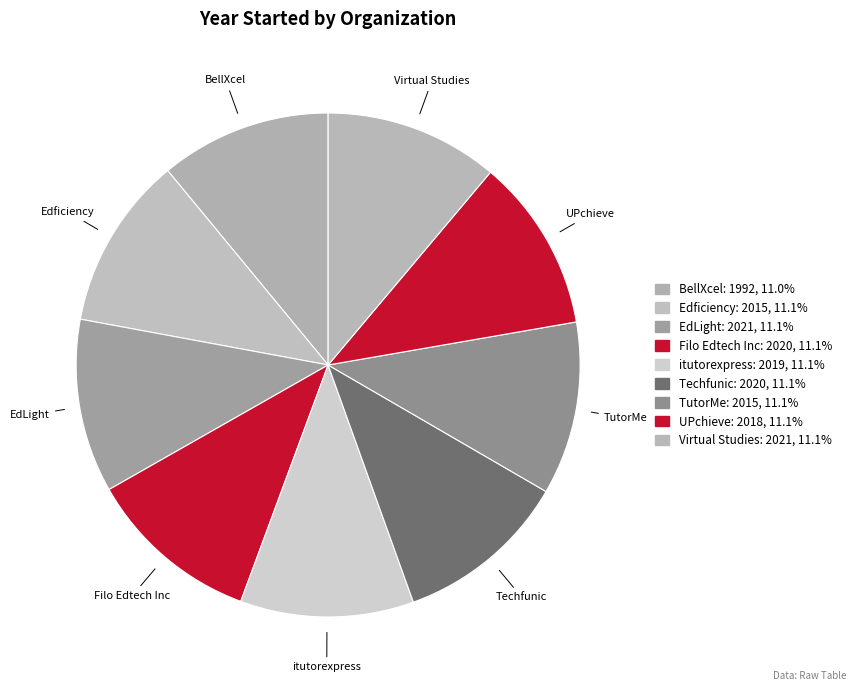

Does Filo Edtech Inc account for over 50% of the chart?

No